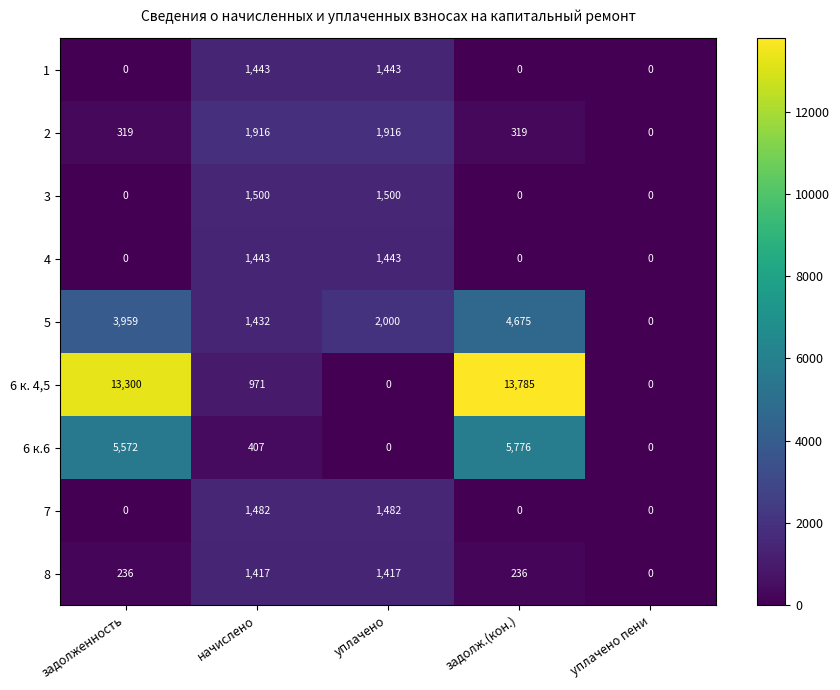

Which series has the largest total across all categories?

6 к. 4,5